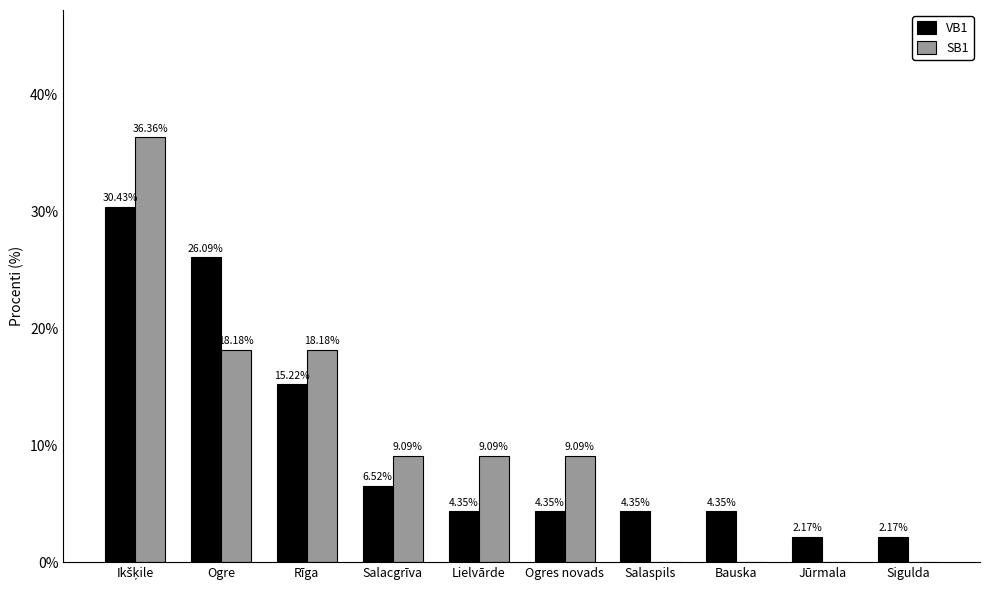

What is the highest value of the SB1 series?

36.4